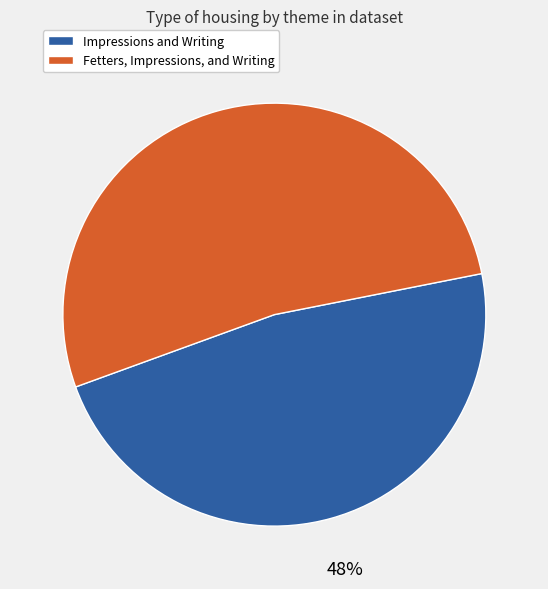

True or false: Fetters, Impressions, and Writing accounts for 44% of the total.

False